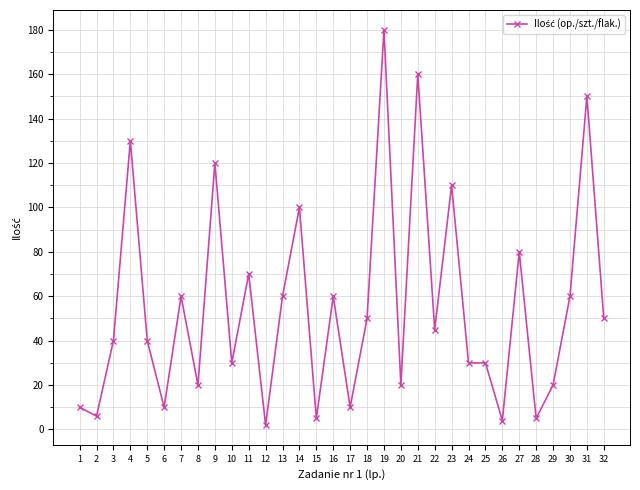

Where is the first local maximum?

4